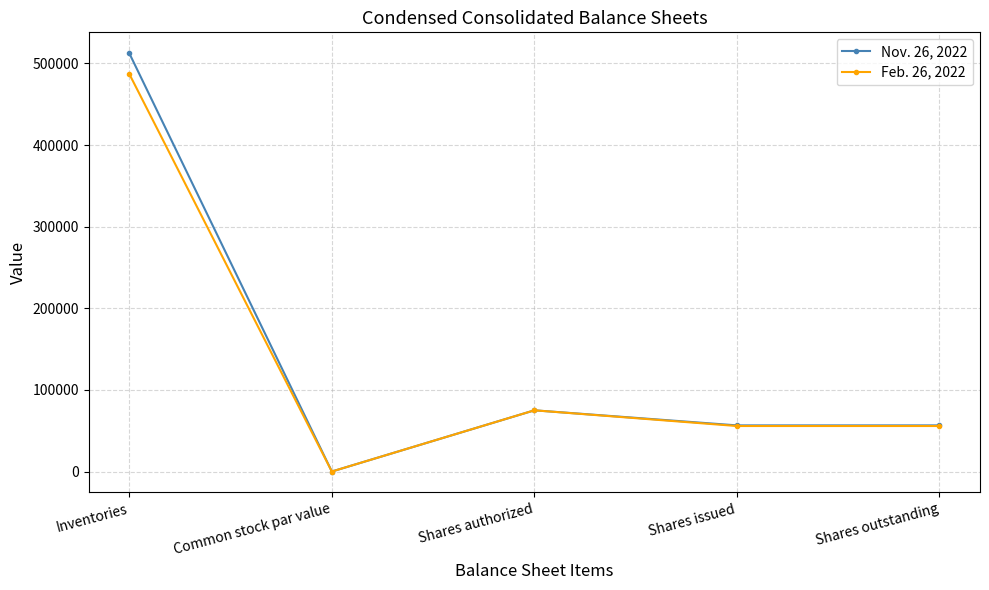

At which label does Feb. 26, 2022 first exceed 55752?

Inventories